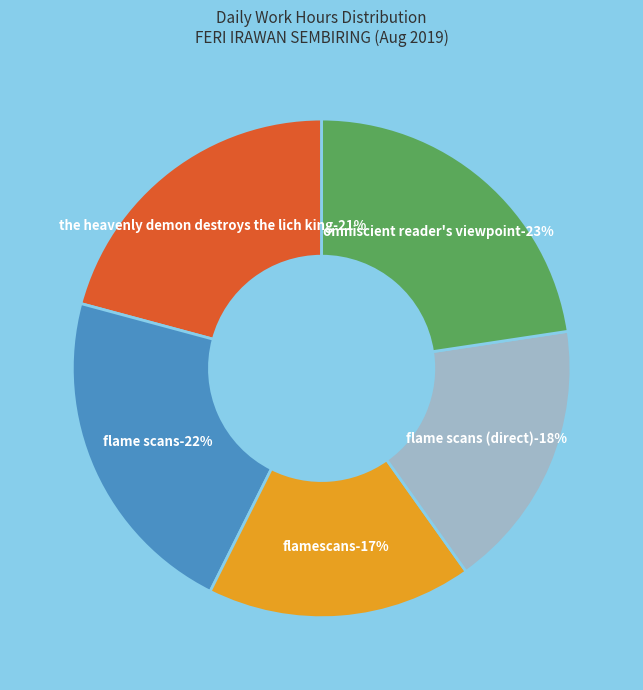

The 5-Mon slice represents 18% of the pie. True or false?

False